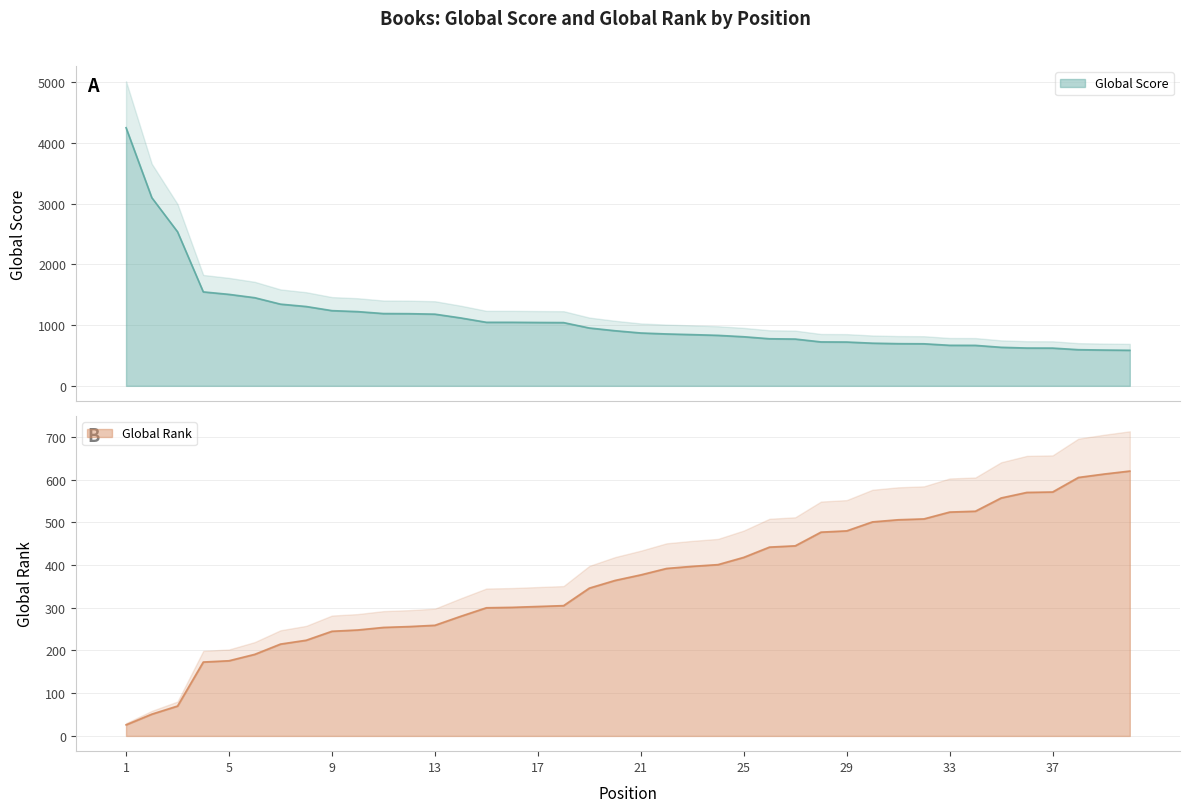

What is the value of the Global Rank point at the 20th from the left?

364